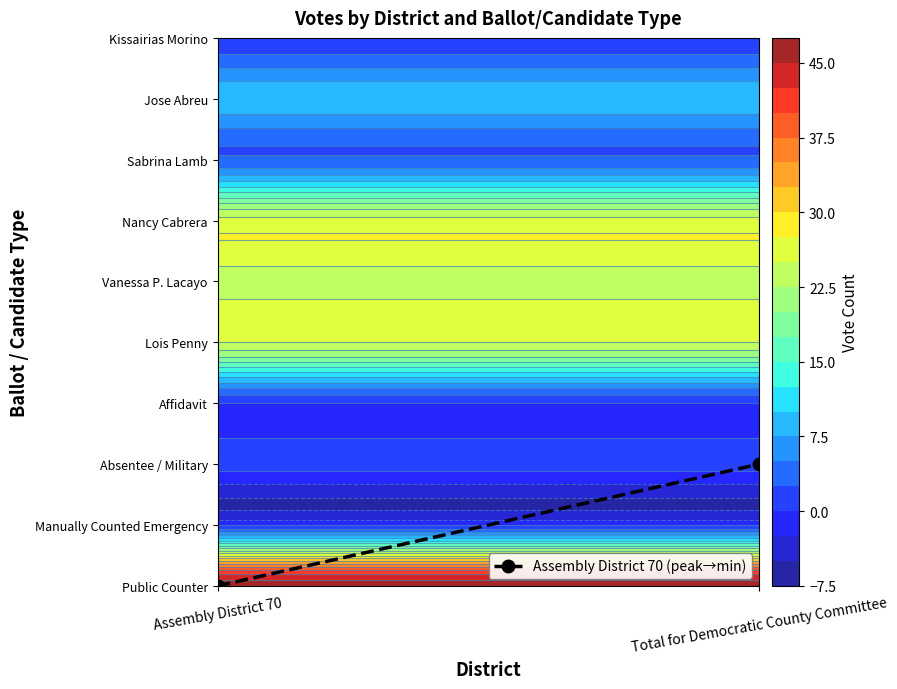

Between Assembly District 70 and Total for Democratic County Committee, which is larger?

Total for Democratic County Committee